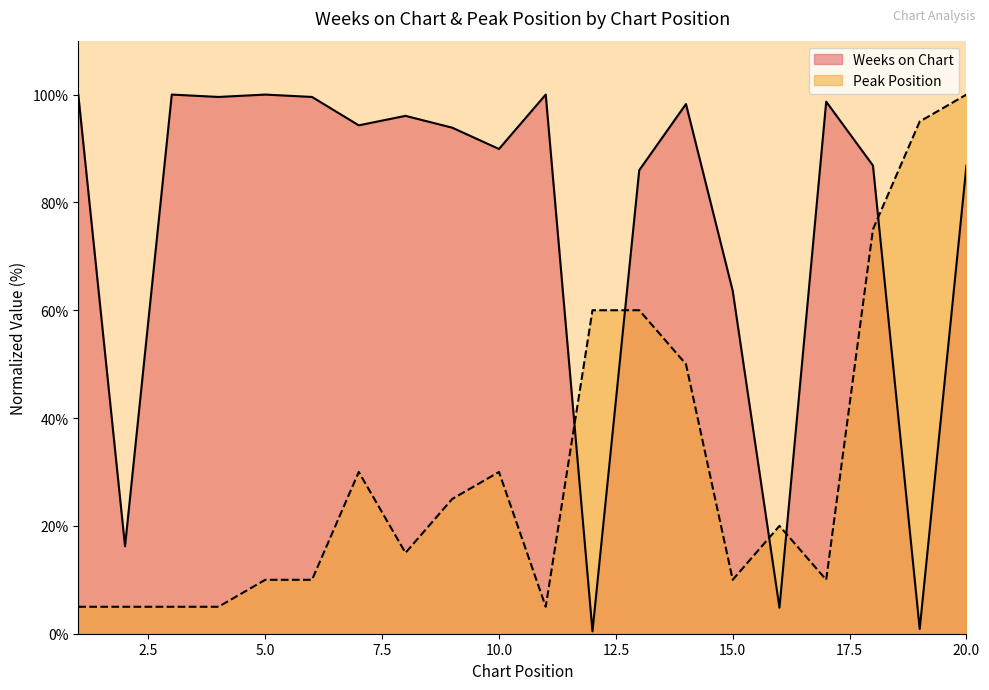

List the series in order of their peak value, highest first.

Weeks on Chart, Peak Position